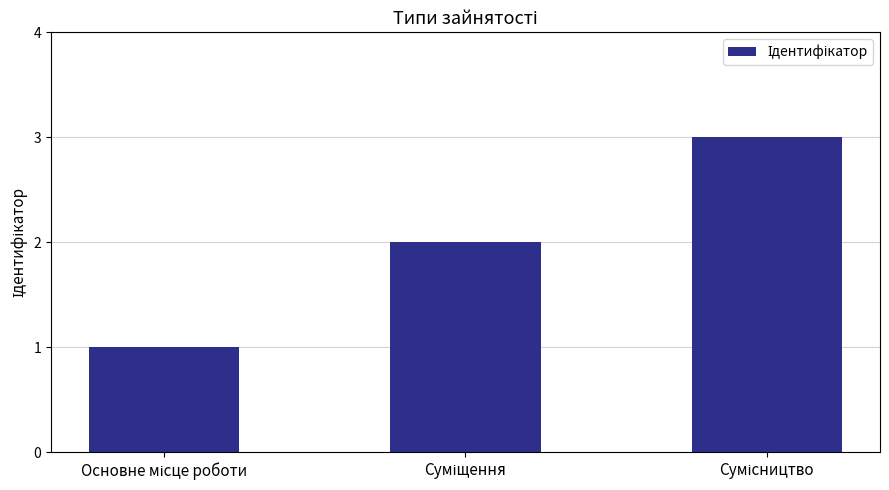

What is the sum of all values?

6